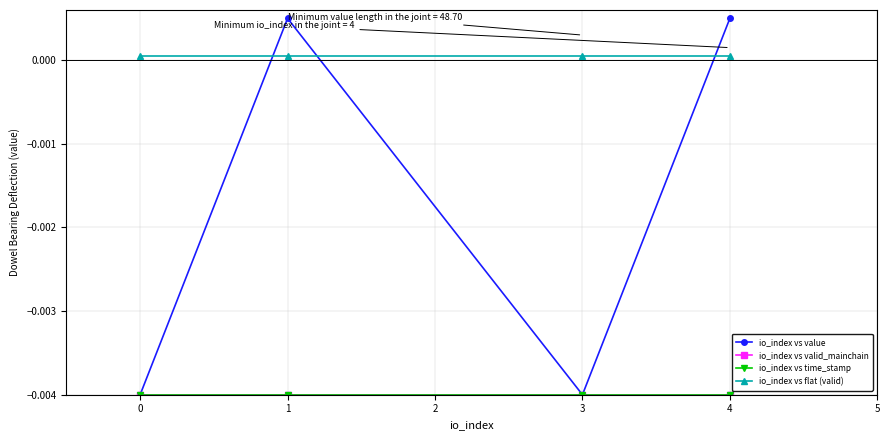

The io_index vs time_stamp series shows -0.0 at 3. True or false?

False